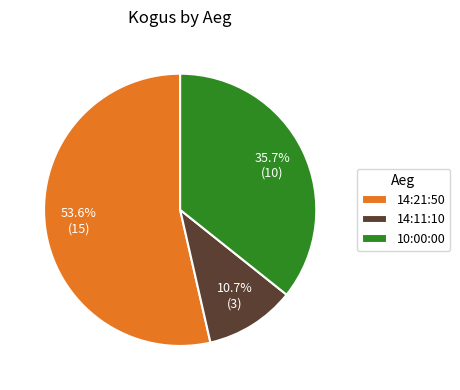

The 14:11:10 slice represents 1% of the pie. True or false?

False